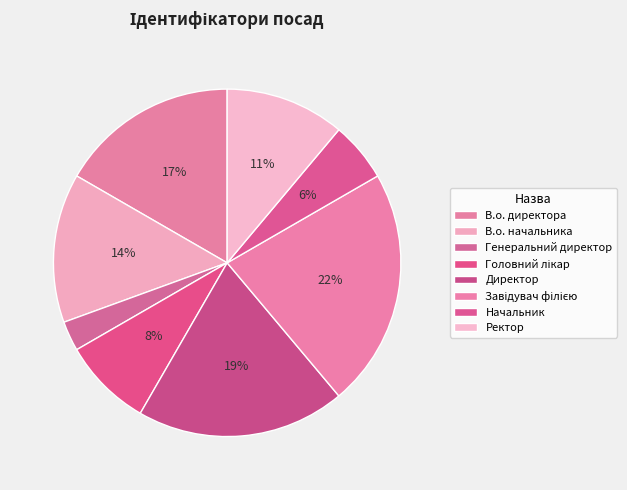

How many slices are in this pie chart?

8